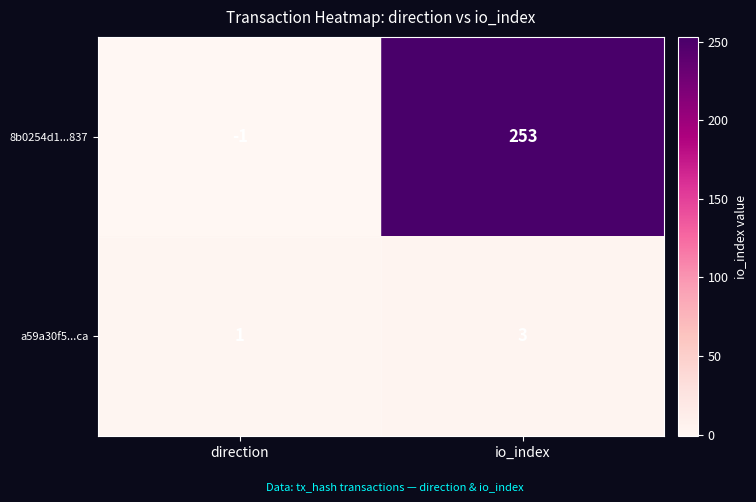

At how many categories does at least one series exceed 79?

1